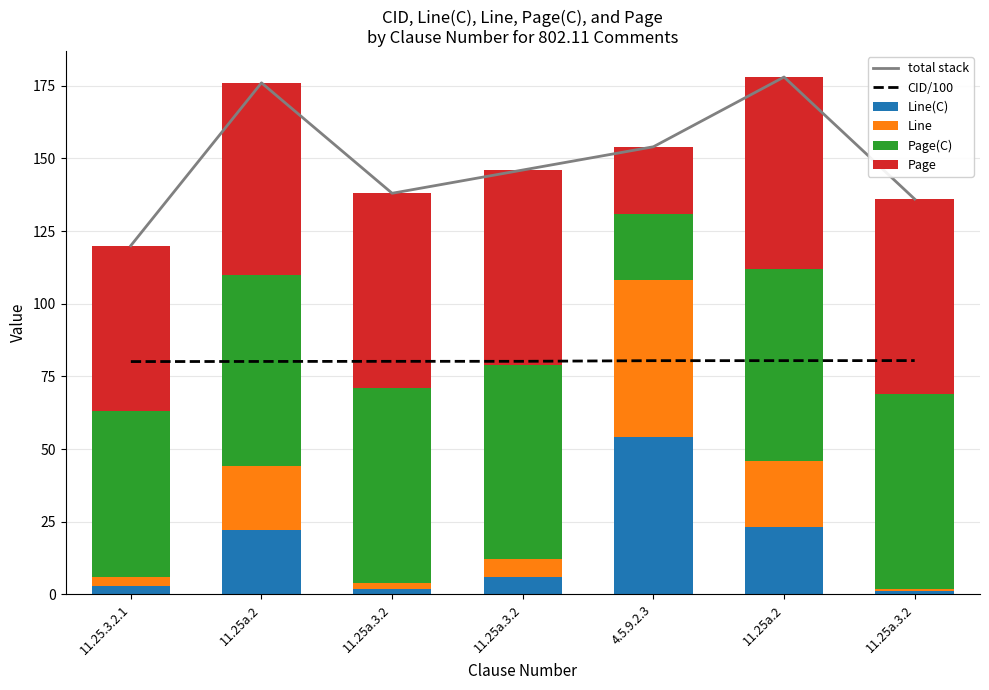

What is the difference between the maximum and minimum values in the Line(C) series?

53.0